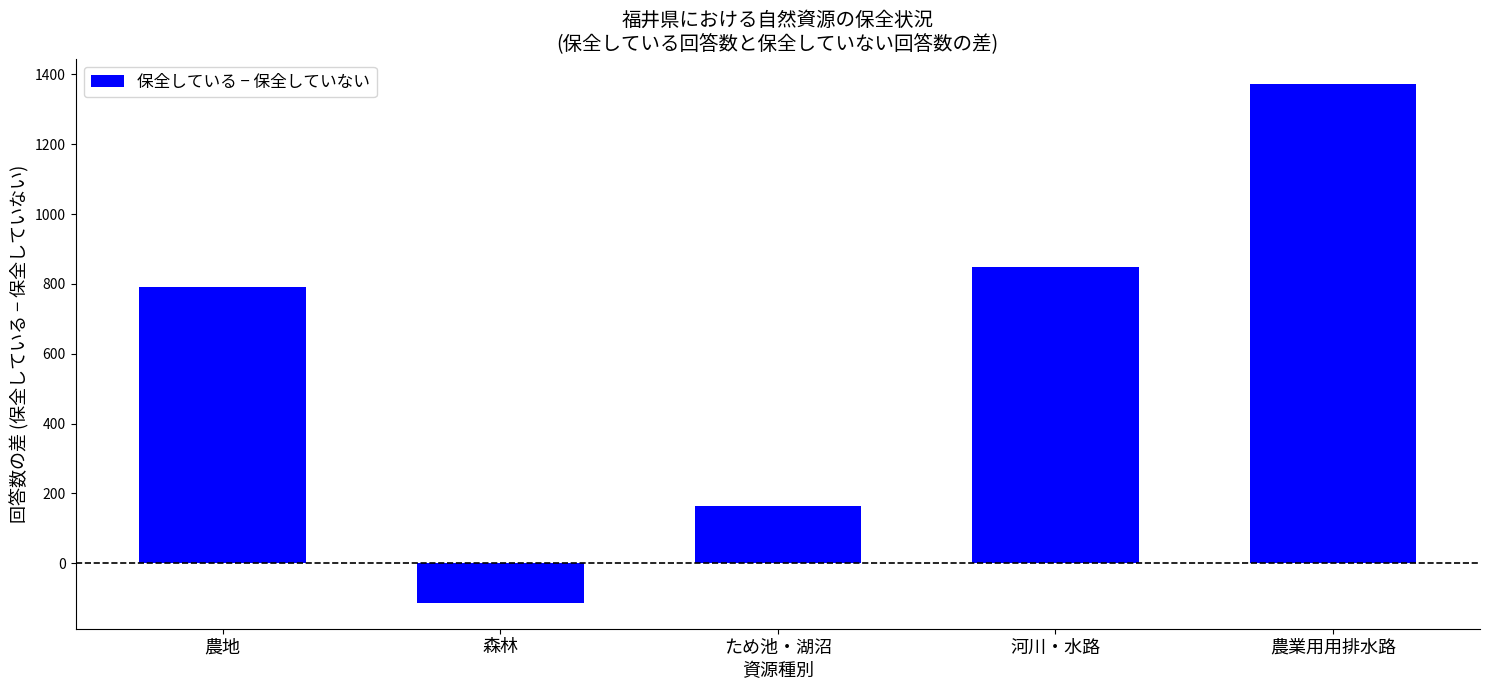

What is the maximum value shown in the chart?

1371